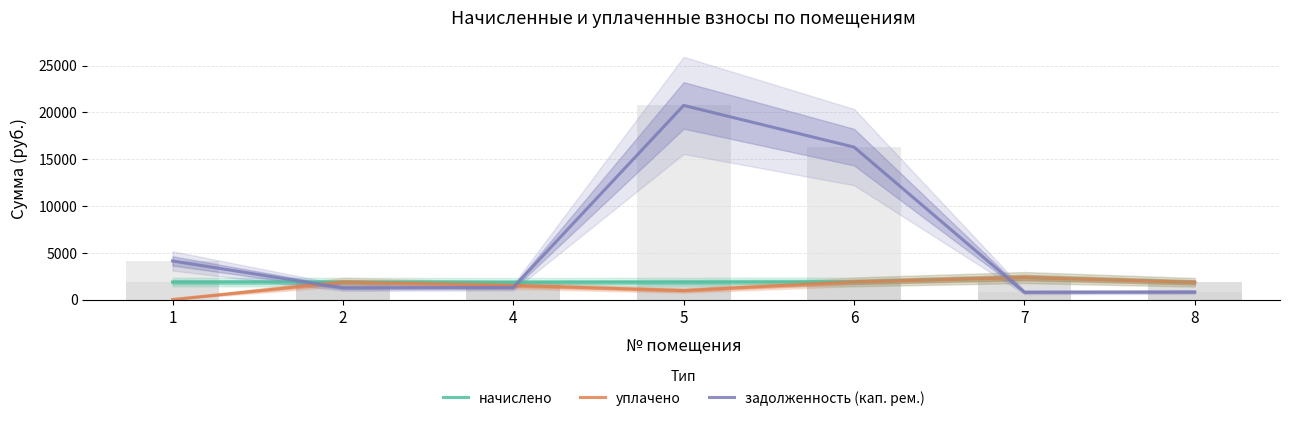

What is the maximum value for задолженность (кап. рем.)?

20738.6